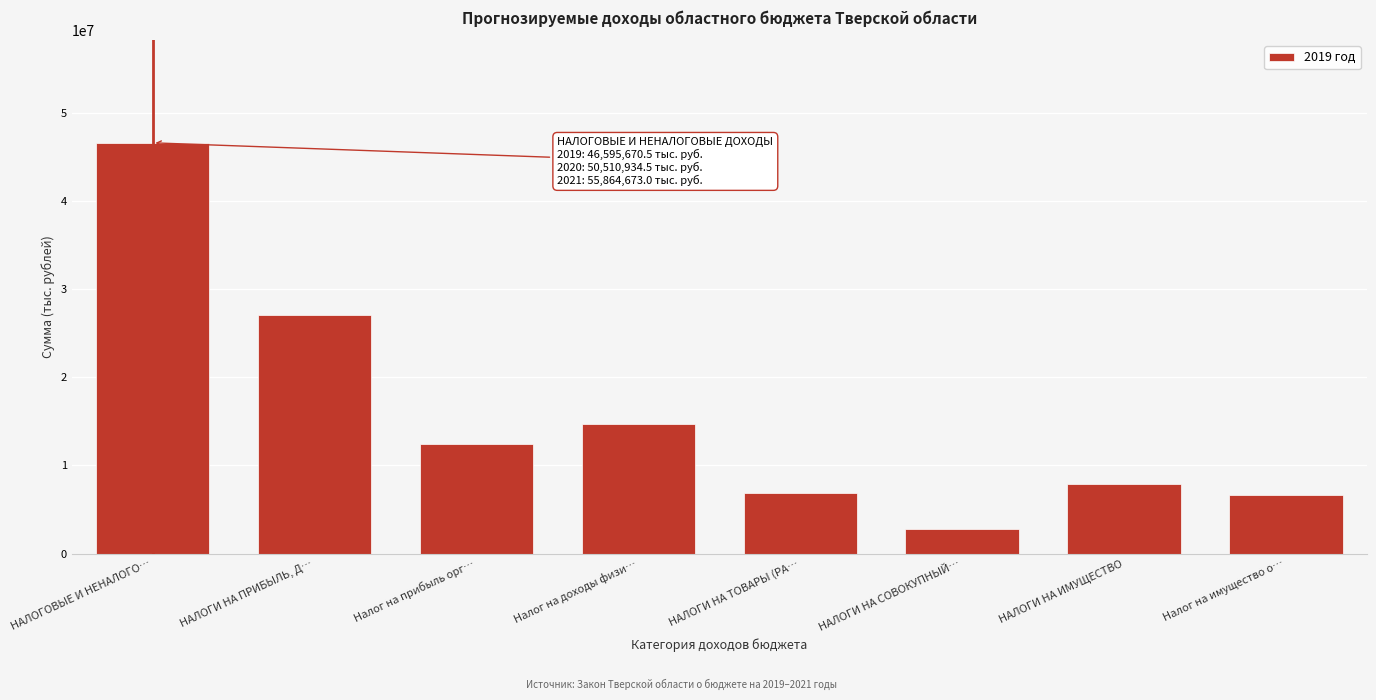

What is the difference between the maximum and minimum values?

43777032.5